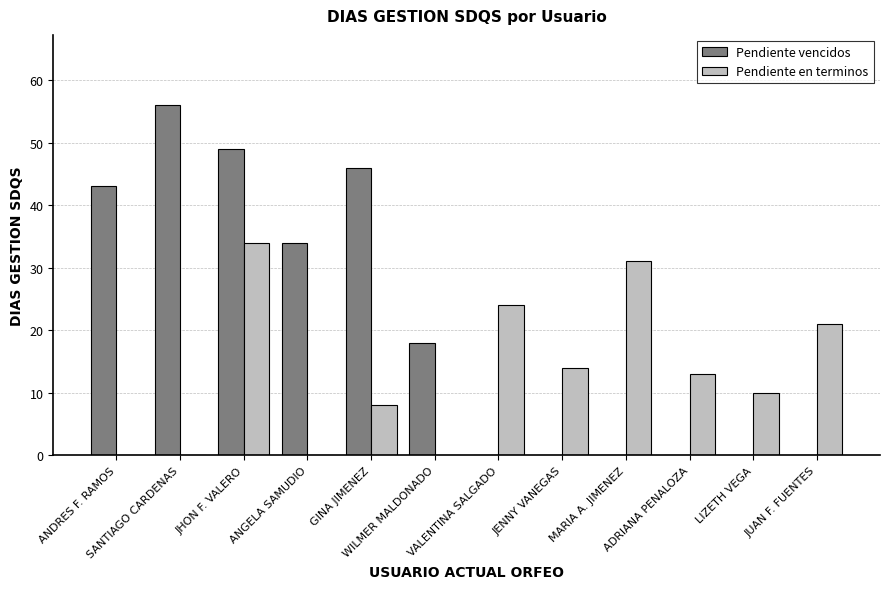

Reading right to left, list all the values displayed in this chart.

Pendiente vencidos: 0	0	0	0	0	0	18	46	34	49	56	43
Pendiente en terminos: 21	10	13	31	14	24	0	8	0	34	0	0